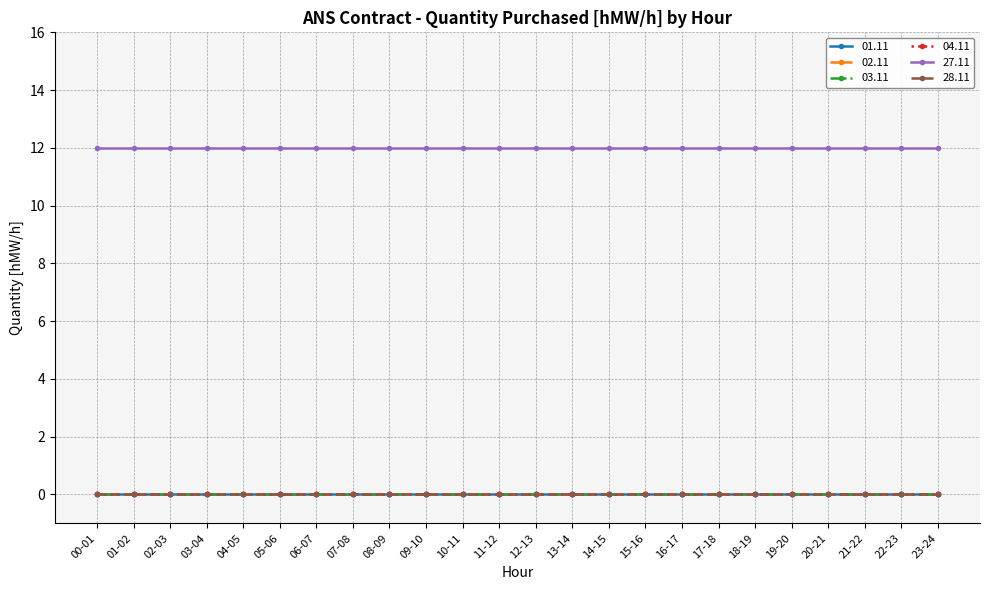

True or false: 01.11 has more than 0 points higher than both neighbors.

False